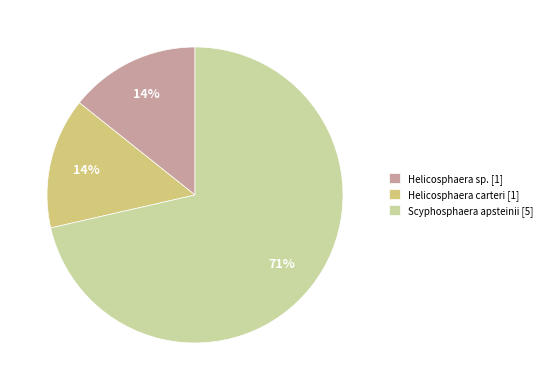

Is it true that Scyphosphaera apsteinii [5] is 71% of the pie?

True